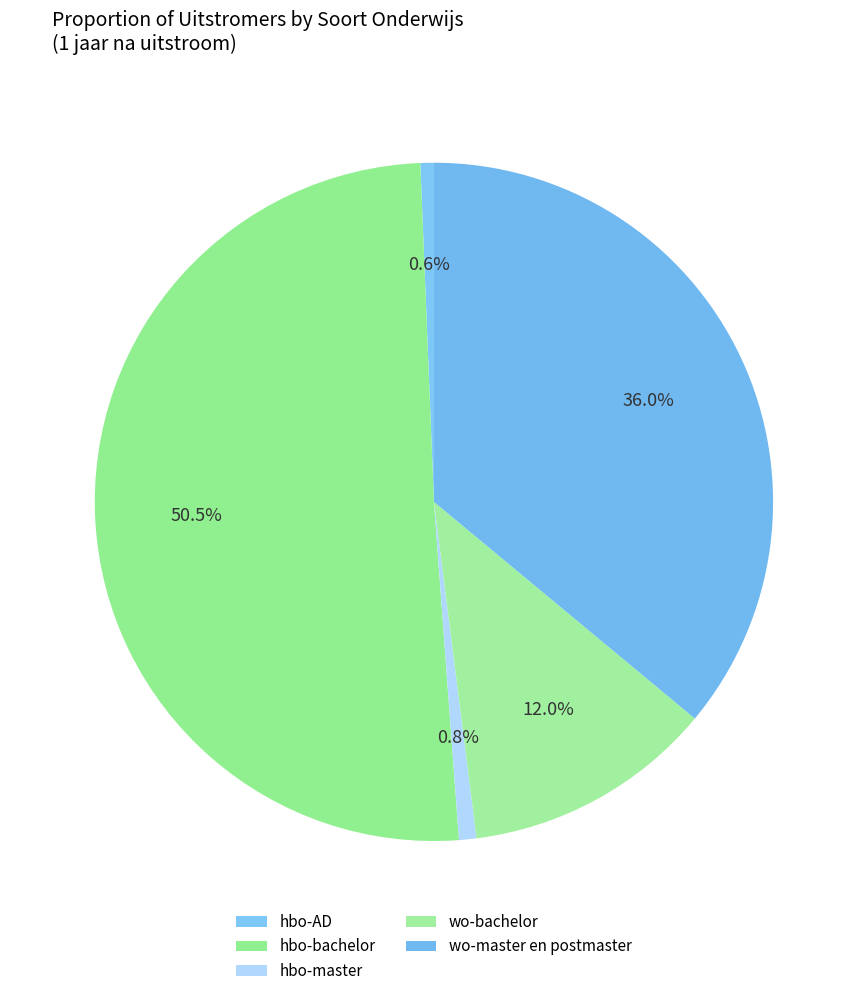

Which has a higher value, hbo-master or wo-master en postmaster?

wo-master en postmaster